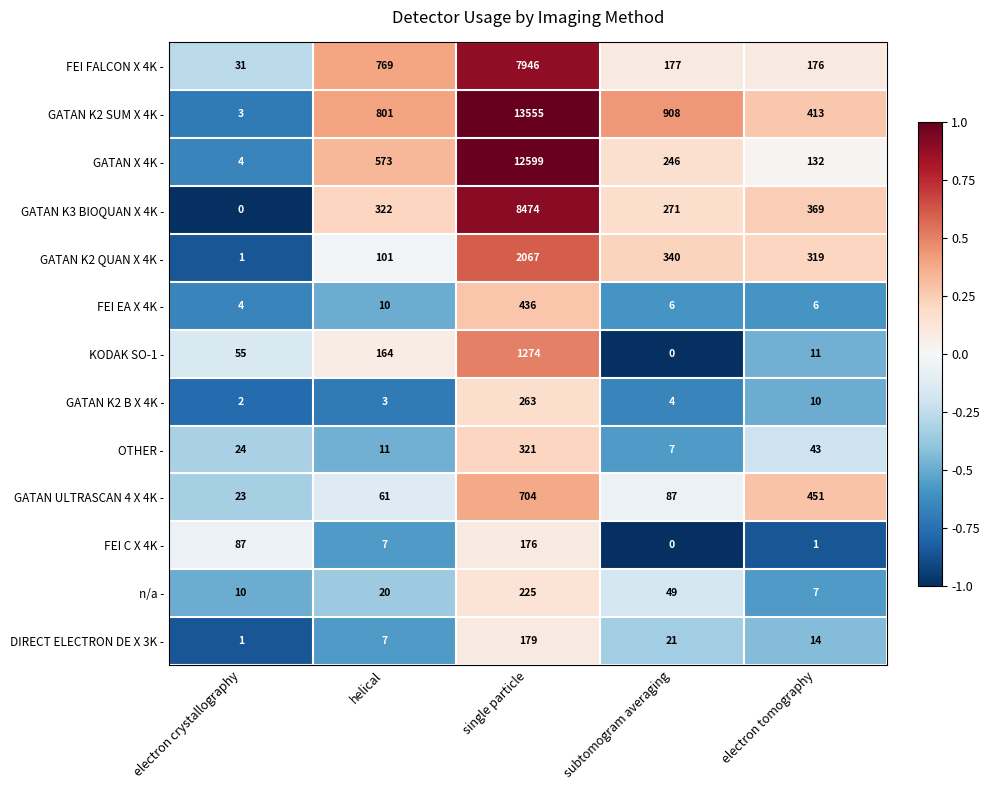

How many categories are shown in the chart?

5